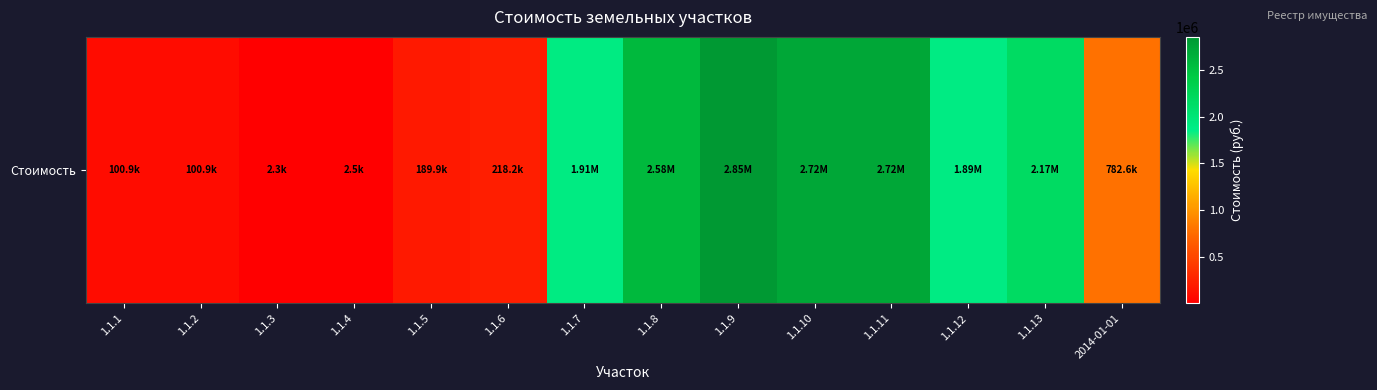

What is the greatest value displayed?

2853720.0